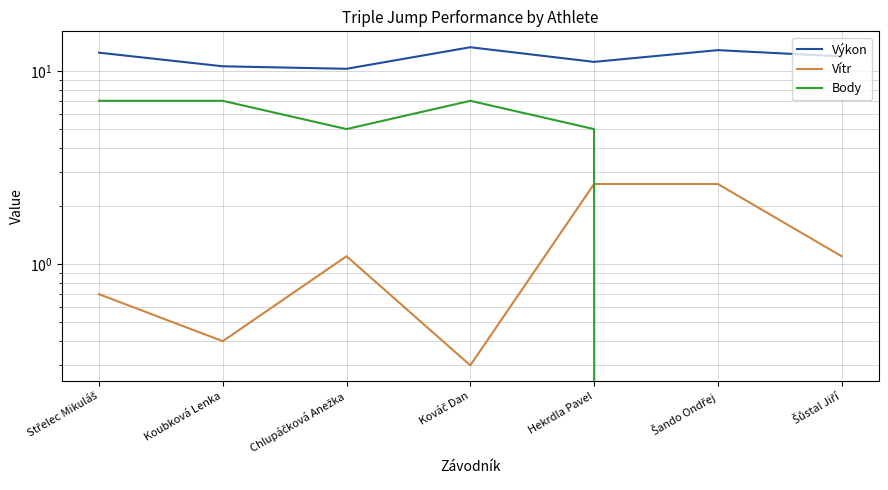

True or false: Vítr and Výkon cross at least once.

False